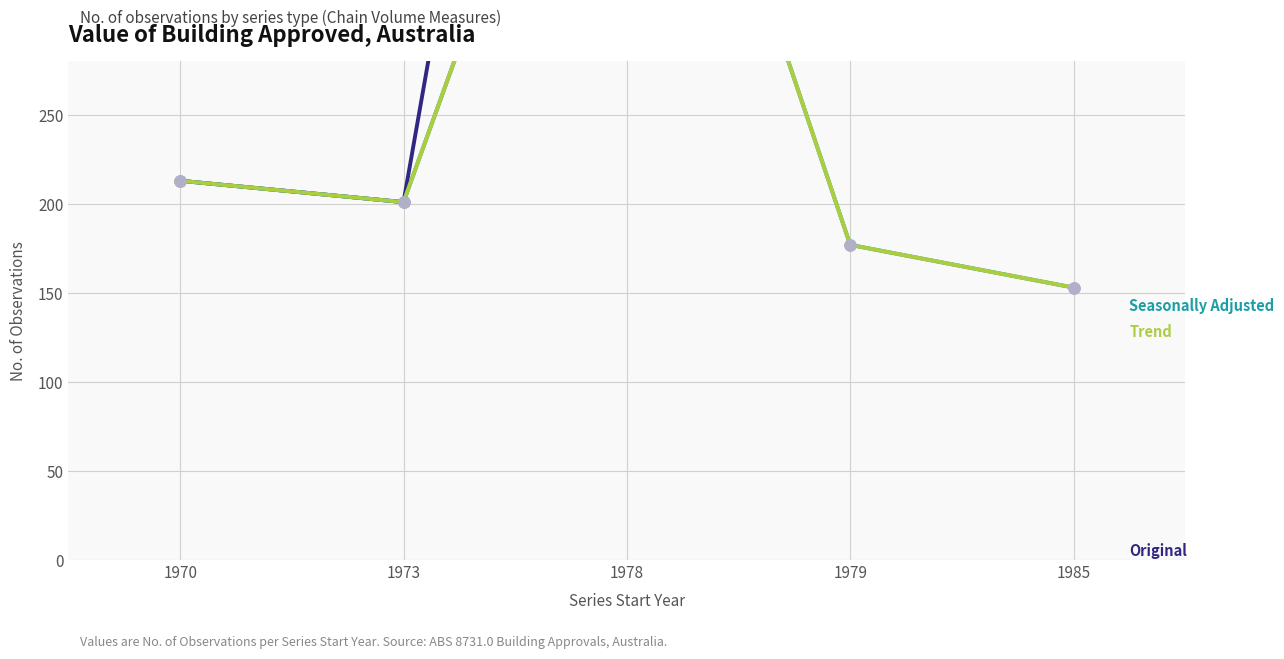

True or false: Seasonally Adjusted has more than 0 points higher than both neighbors.

True